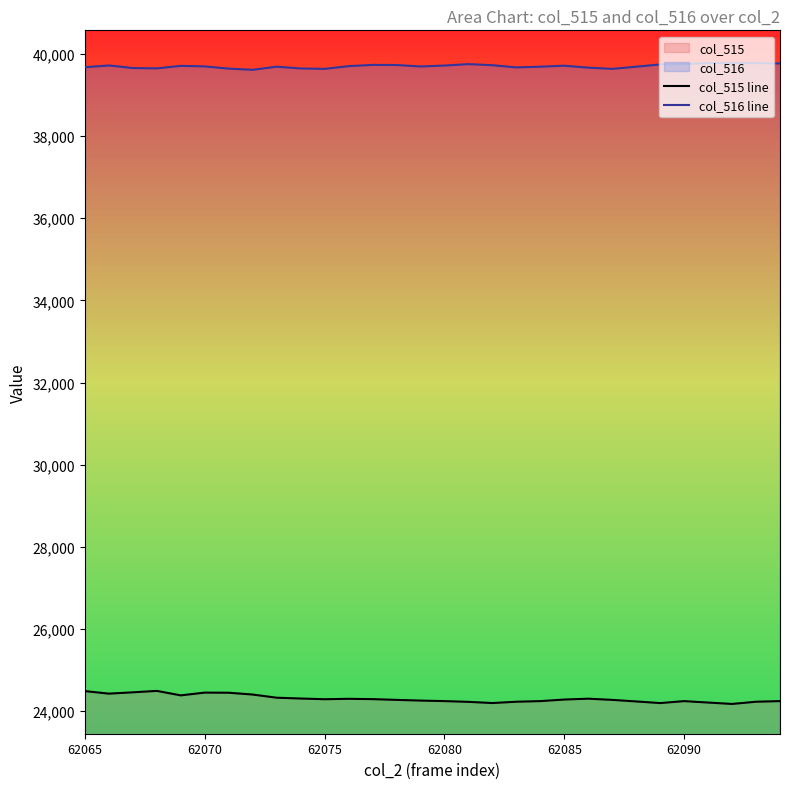

Is it true that col_515 line equals 5232 at 62070?

False